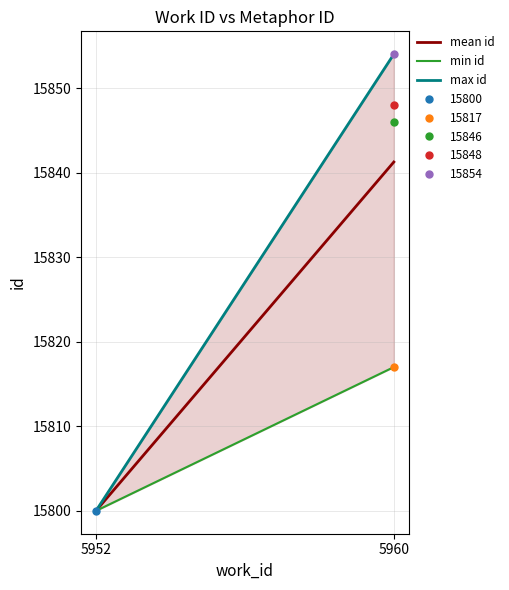

What is the difference between the maximum and minimum values in the mean id series?

41.2